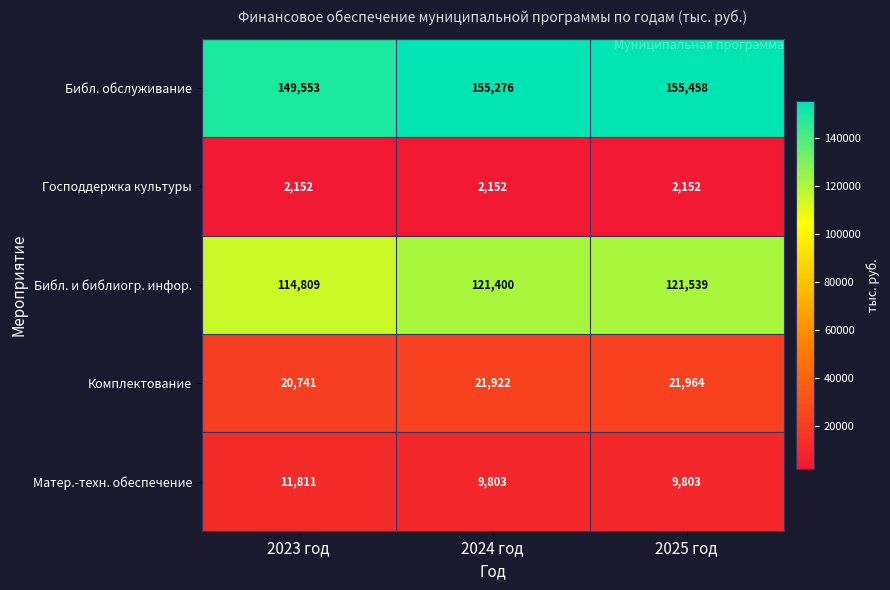

List the series in order of their peak value, highest first.

Библ. обслуживание, Библ. и библиогр. инфор., Комплектование, Матер.-техн. обеспечение, Господдержка культуры